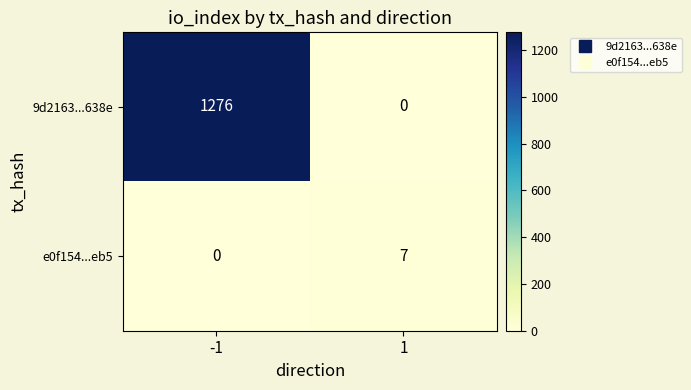

What is the total value across all series at 1?

7